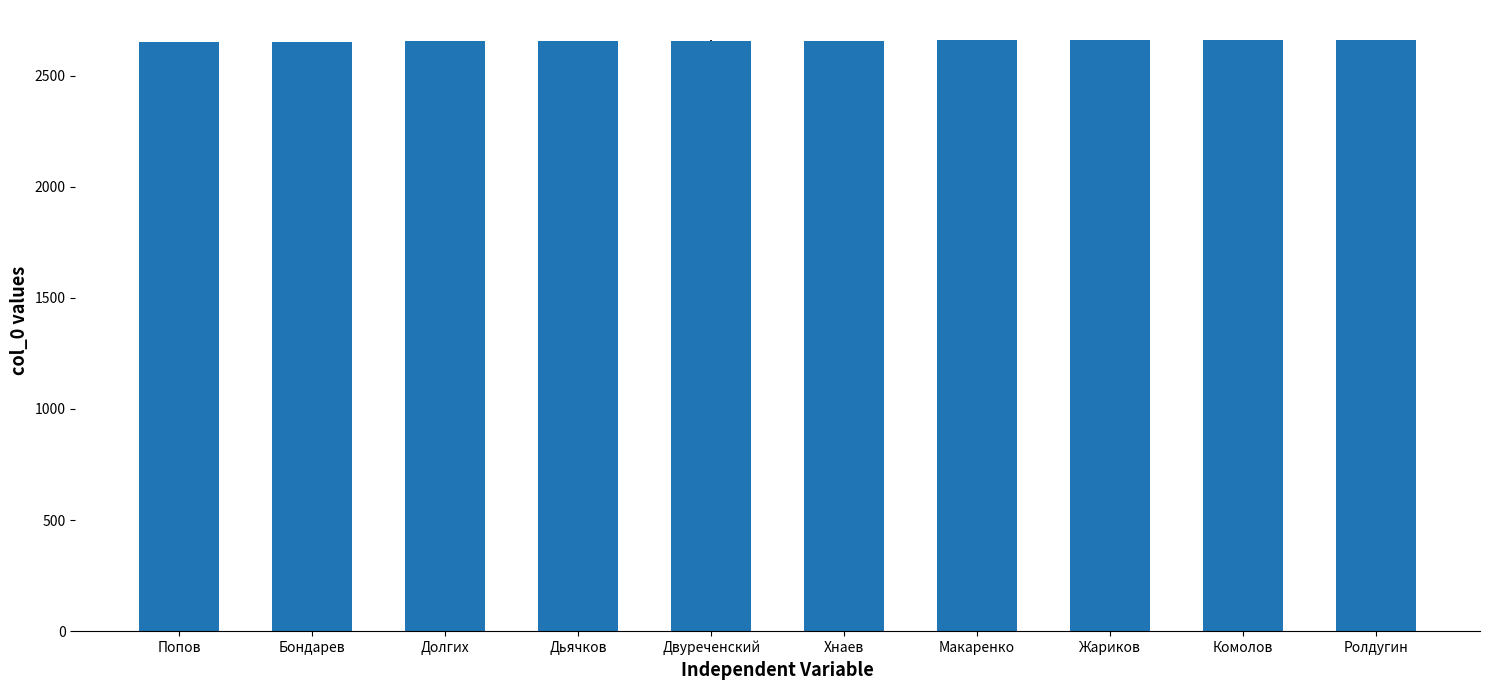

What is the ratio of the value at Жариков to the value at Комолов?

1.0